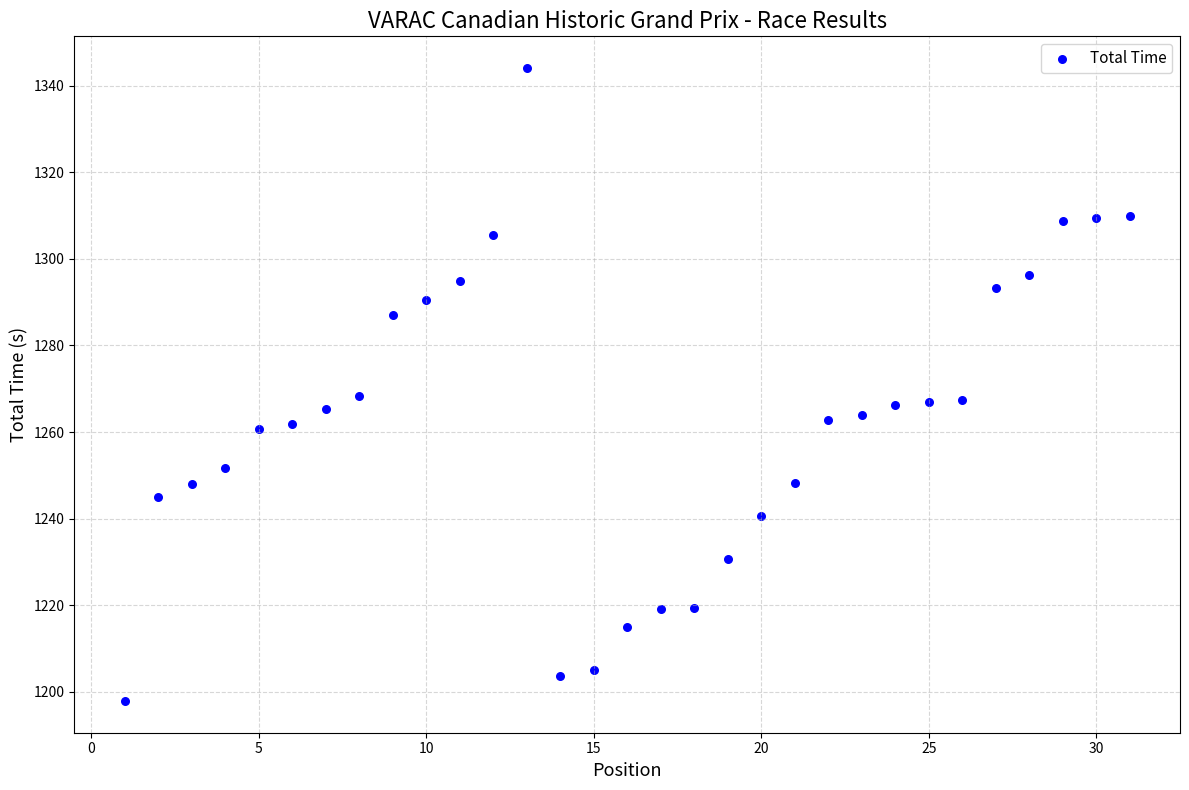

What is the range of X values (max minus min)?

30.0